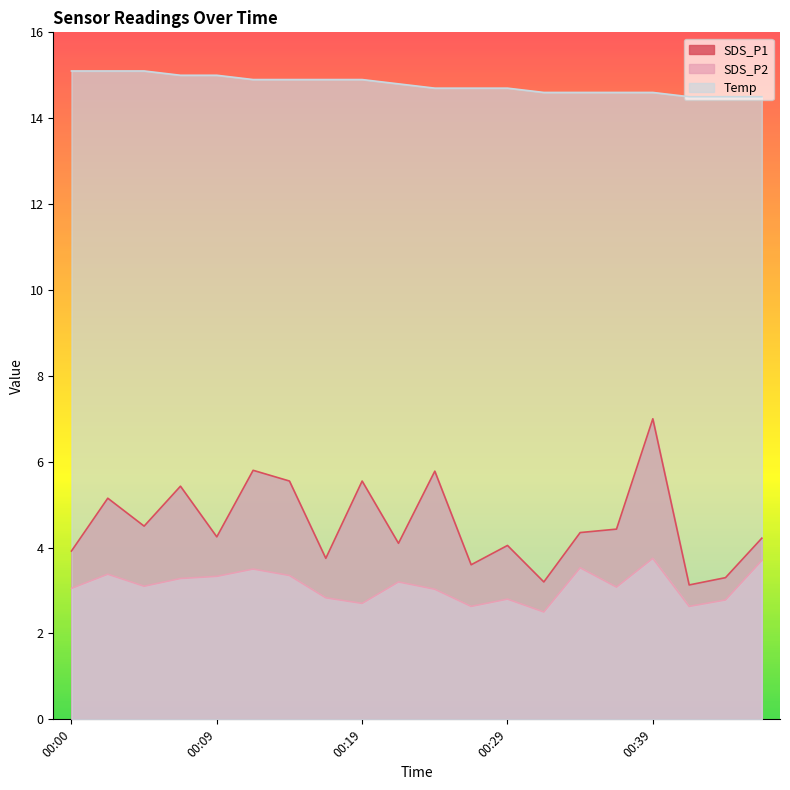

Which series has the widest spread of values?

SDS_P1